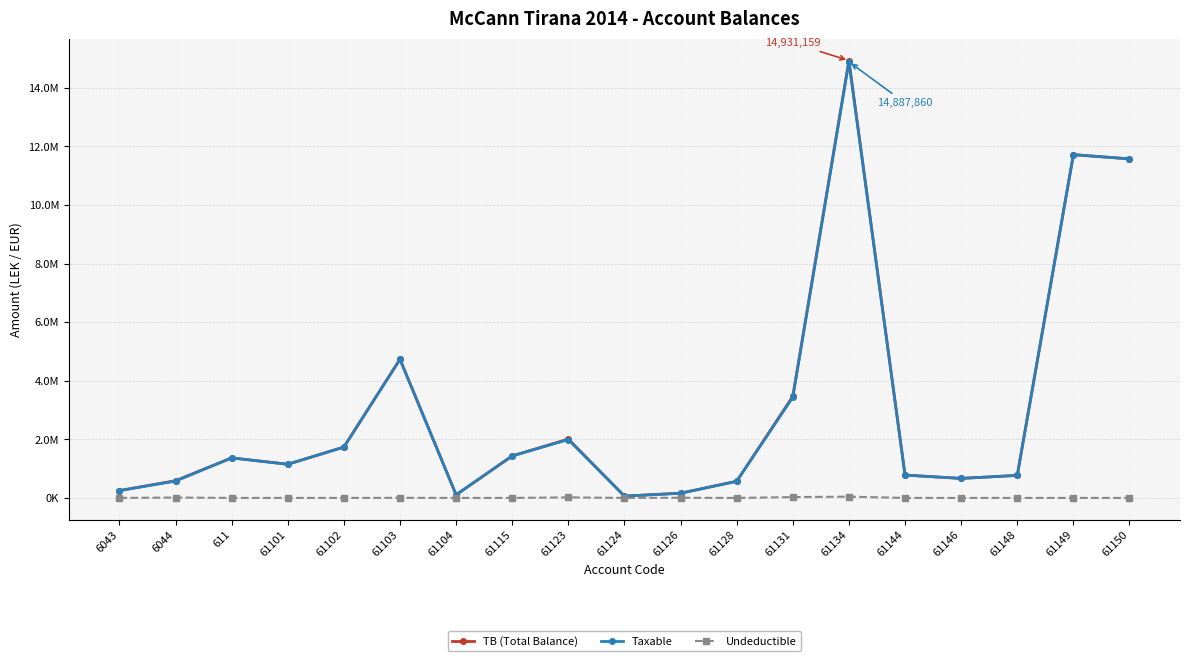

Is this an area chart (filled region under the line)?

No